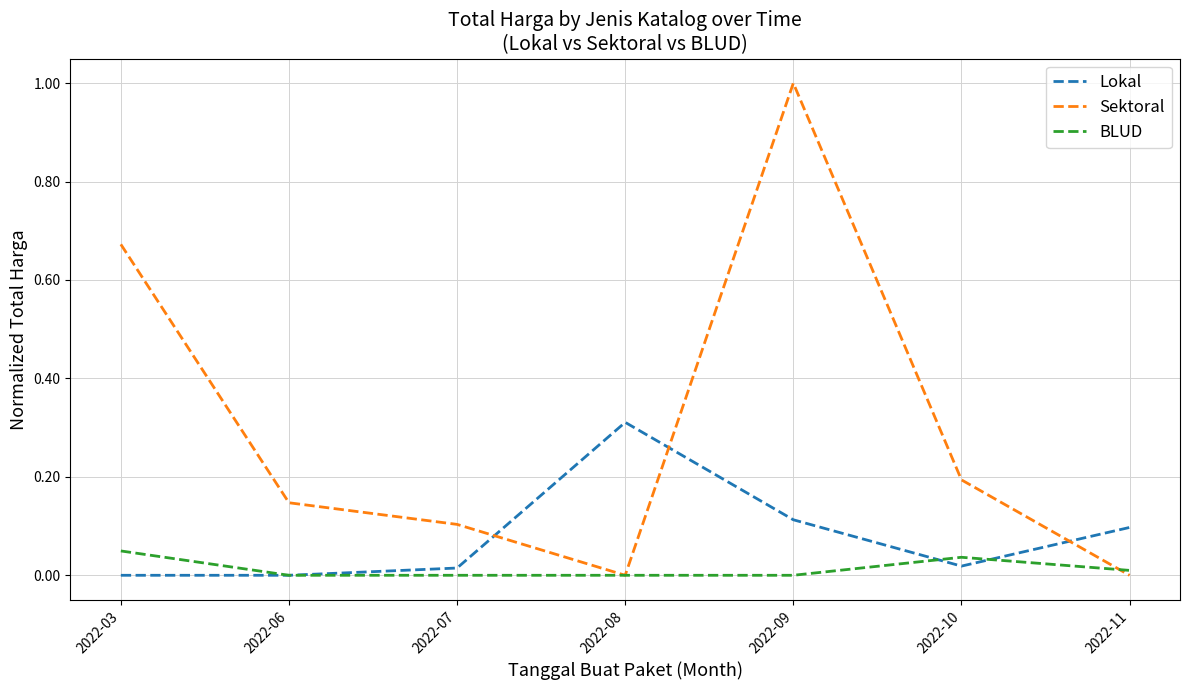

At which category is the sum across all series the highest?

2022-09